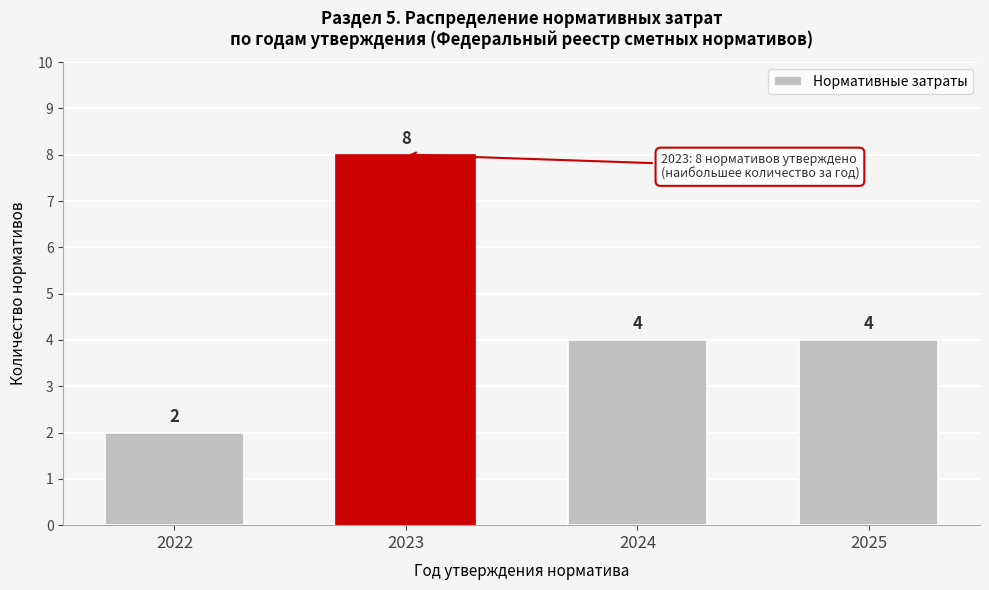

Reading right to left, list all the values displayed in this chart.

4	4	8	2